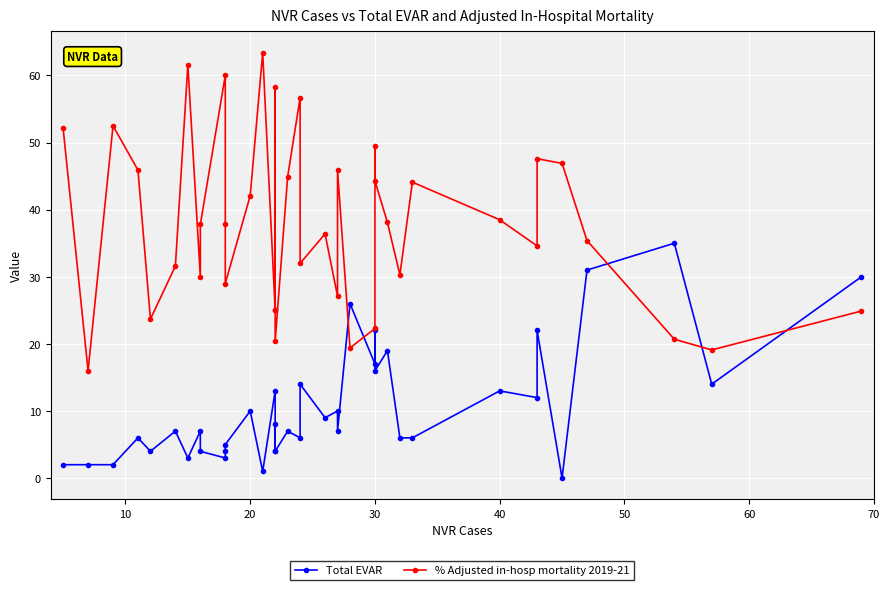

Which series has the largest total across all categories?

% Adjusted in-hosp mortality 2019-21